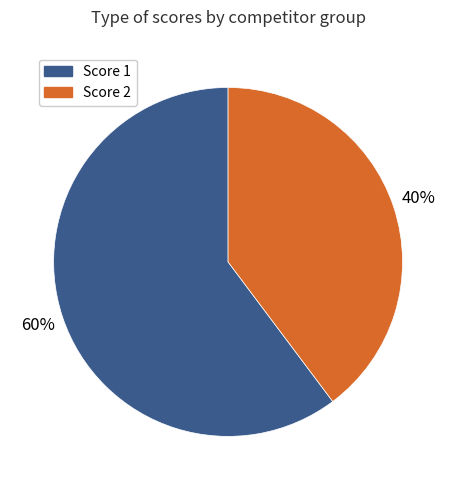

To the nearest percent, what is the difference between the largest and smallest slice percentages?

20%